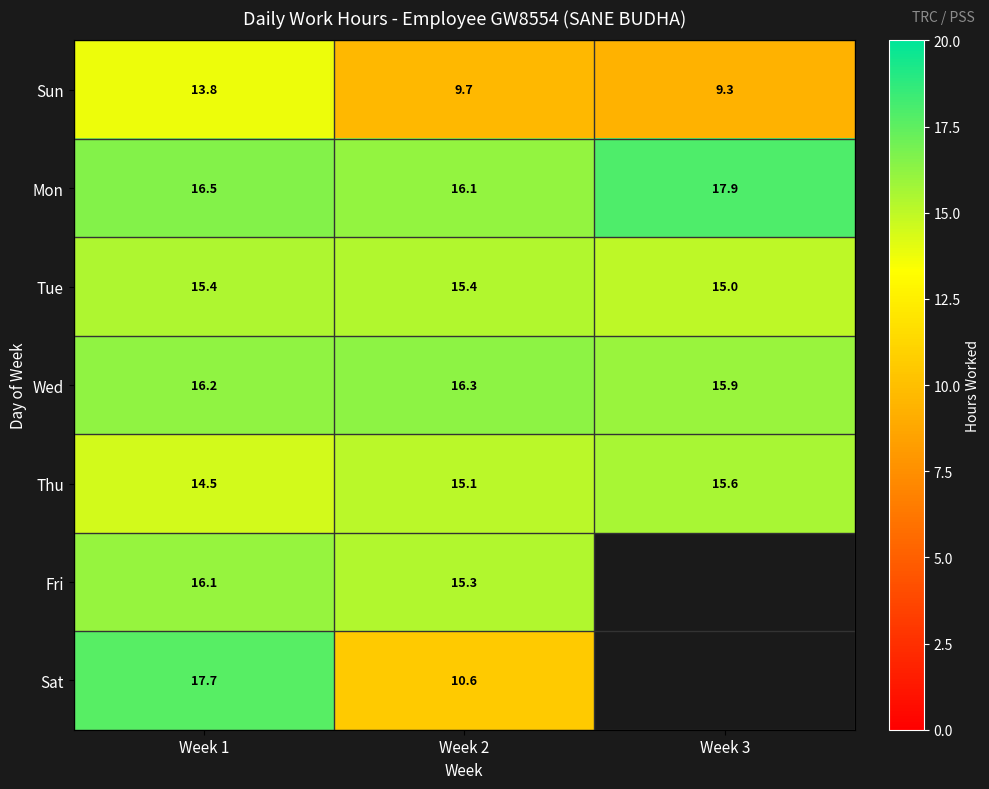

At how many categories does at least one series exceed 9?

3